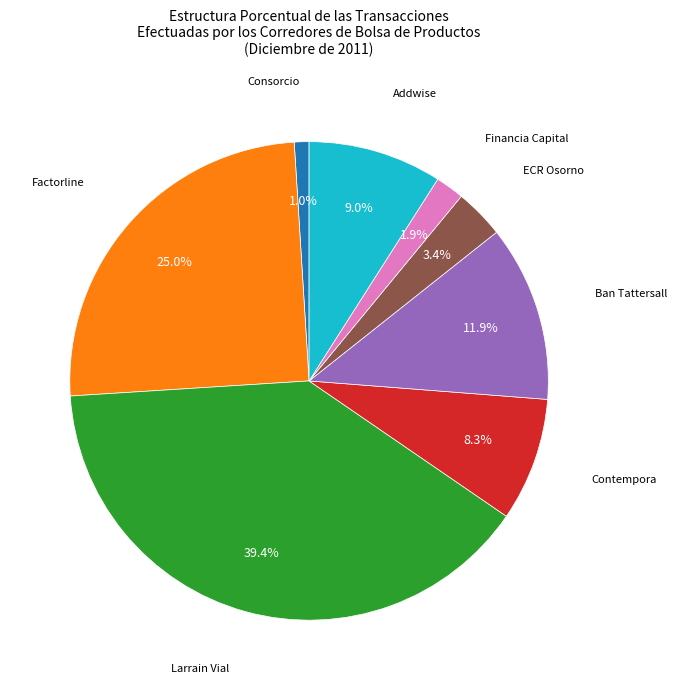

Is there a majority slice in this chart?

No